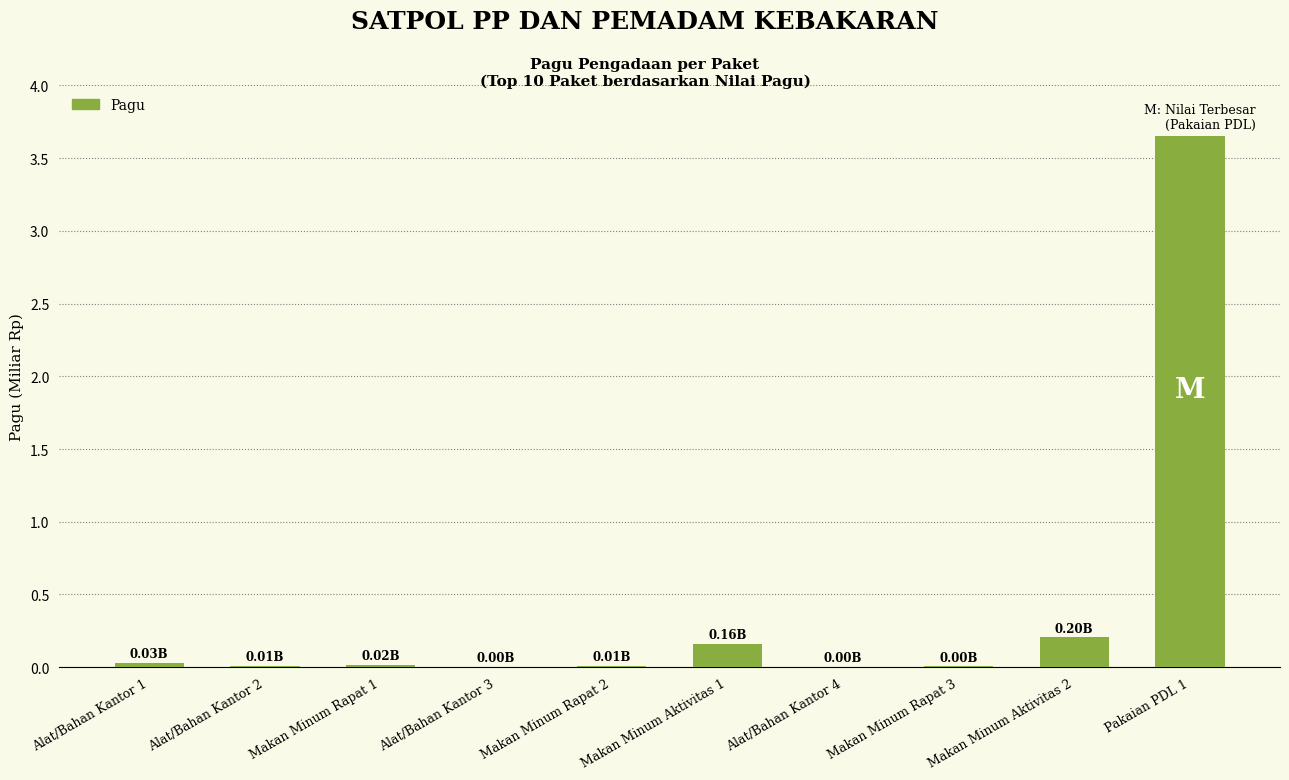

What is the average value?

0.4